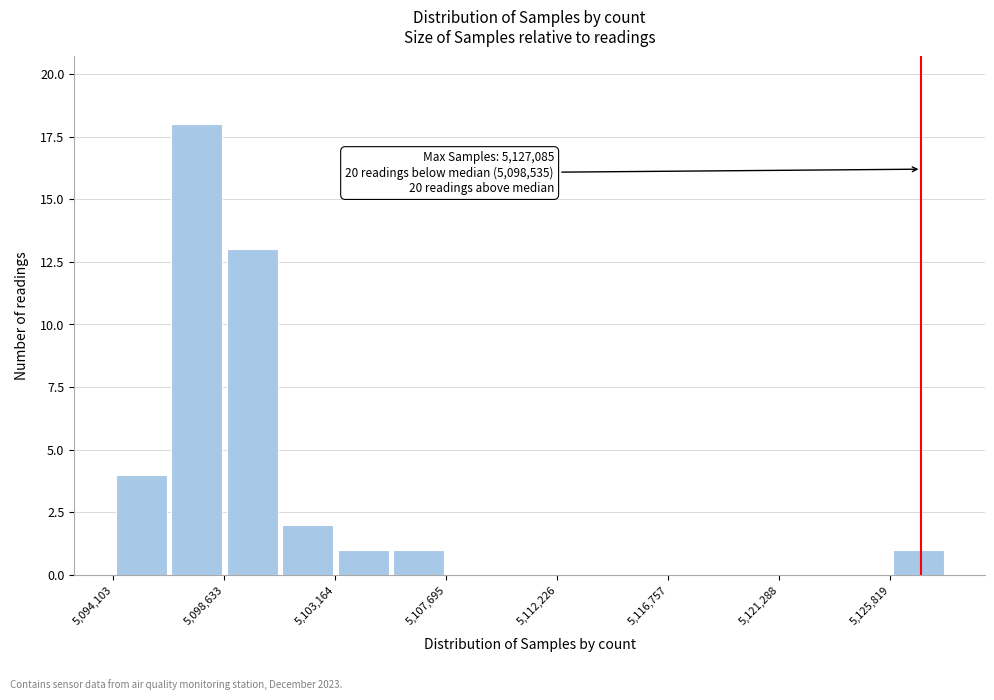

Which range on the x-axis has the tallest bar?

5096500 to 5098500